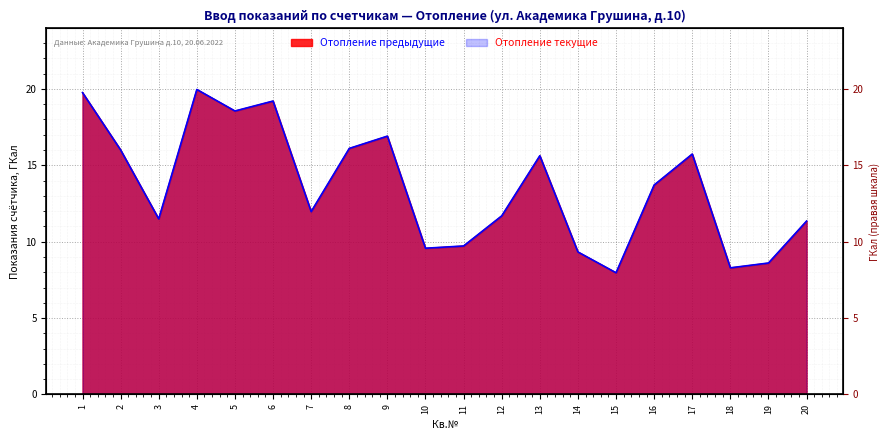

True or false: Отопление предыдущие and Отопление текущие intersect in this chart.

False